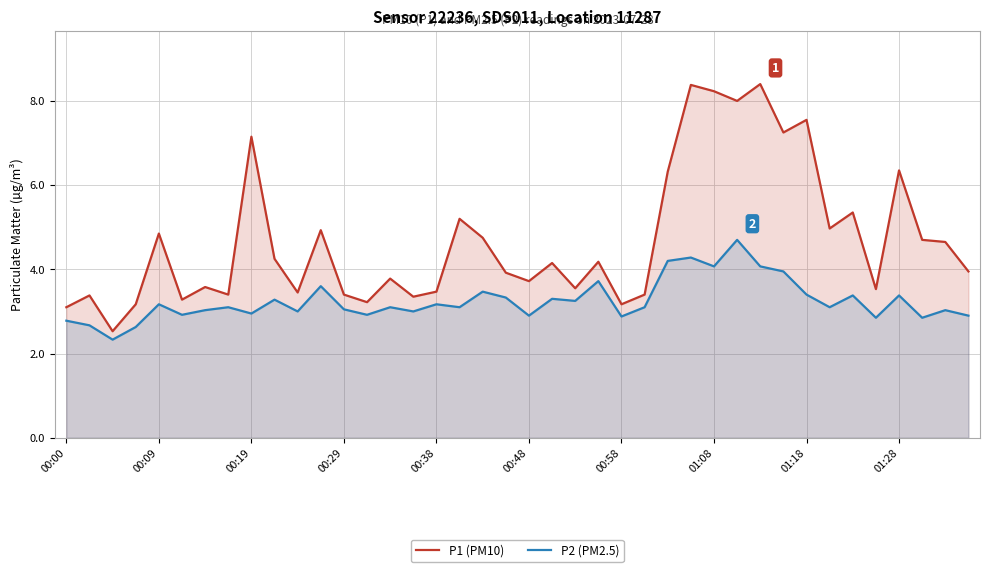

Is the value of P1 (PM10) at 38 greater than the value of P2 (PM2.5) at 13?

Yes